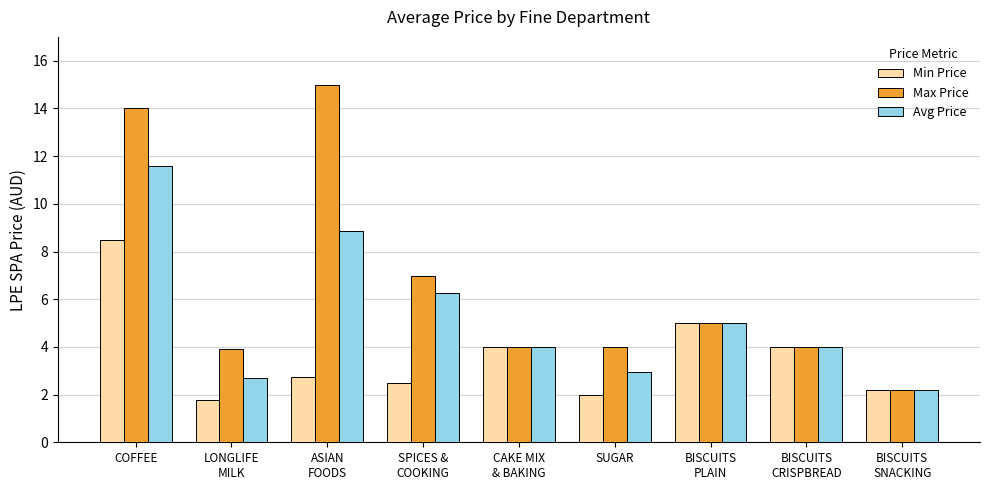

The Avg Price series shows 4.0 at CAKE MIX
& BAKING. True or false?

True